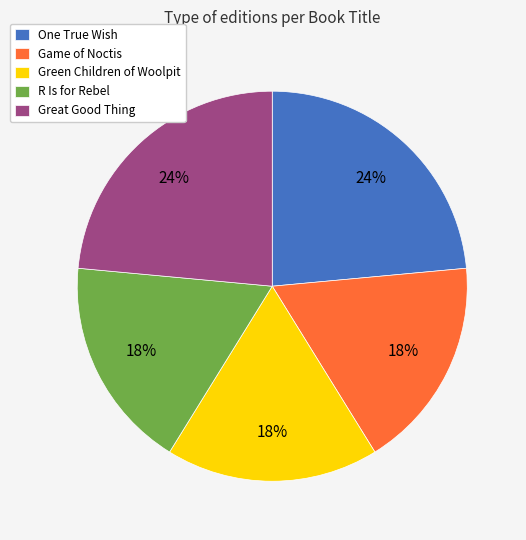

Is it true that Game of Noctis is 18% of the pie?

True